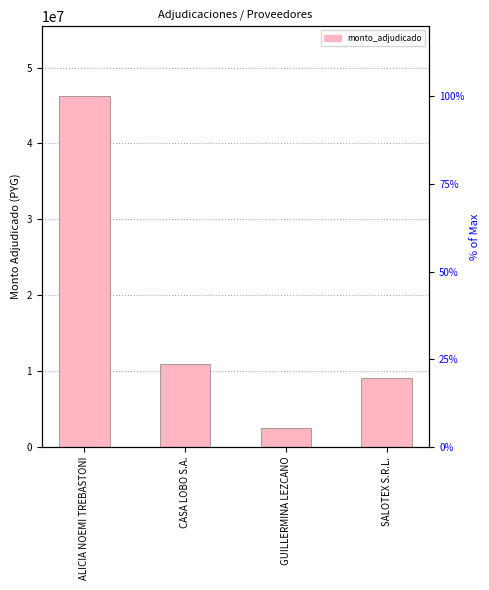

How many values are below 10913200?

2